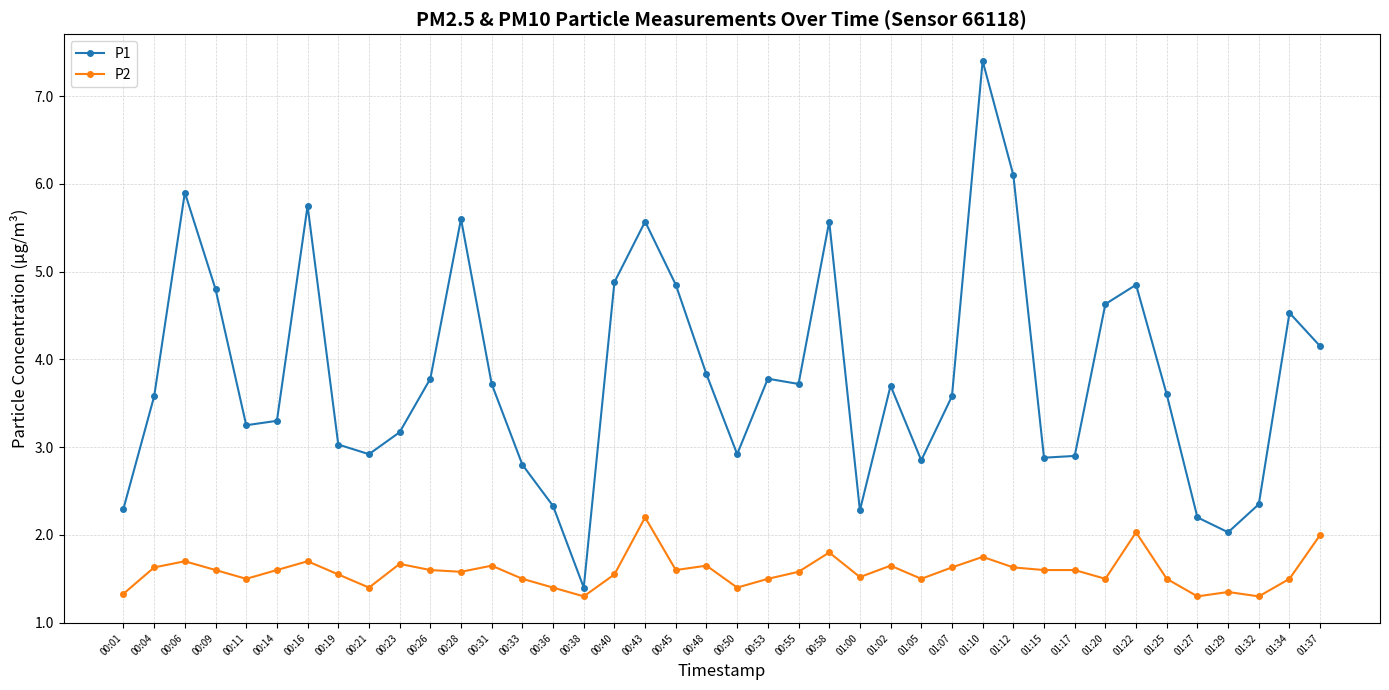

What is the approximate value of P1 at 00:50?

2.9